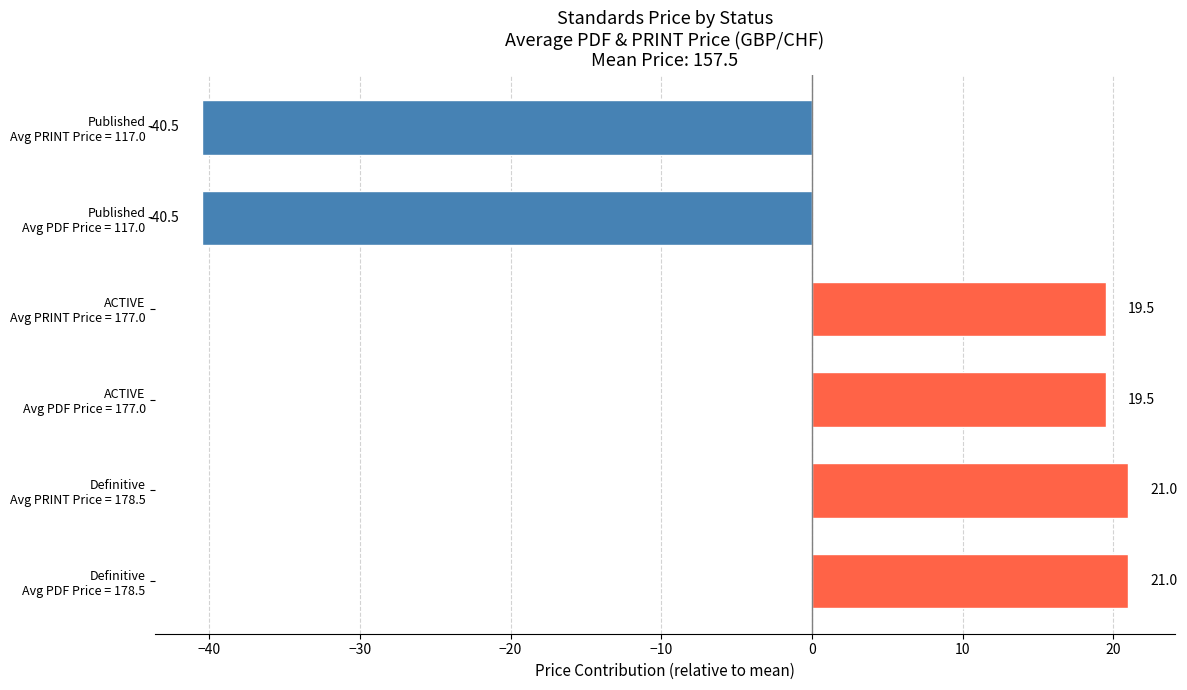

How many distinct data groups are displayed?

1